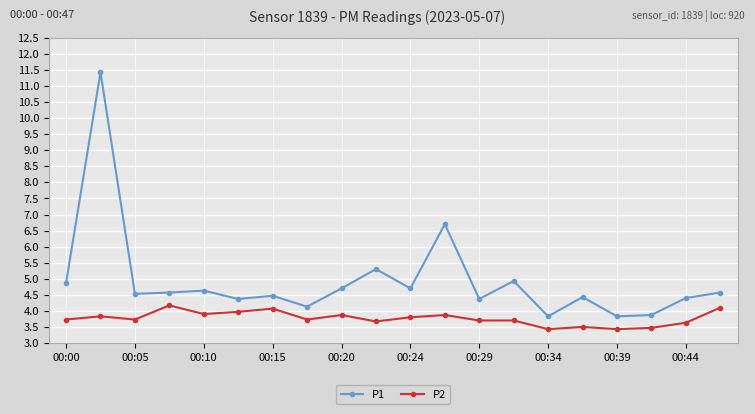

What is the value of the P2 point at the 2nd from the left?

3.8